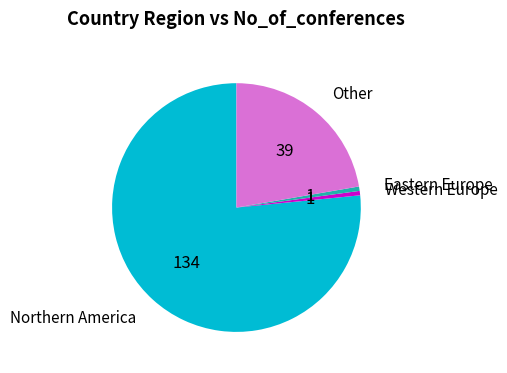

Is there any slice that represents more than half of the pie?

Yes